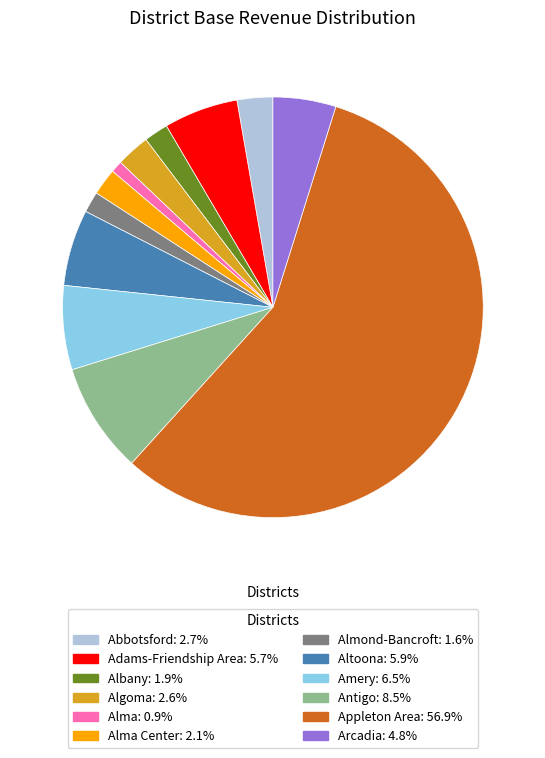

Does any single category account for the majority?

Yes